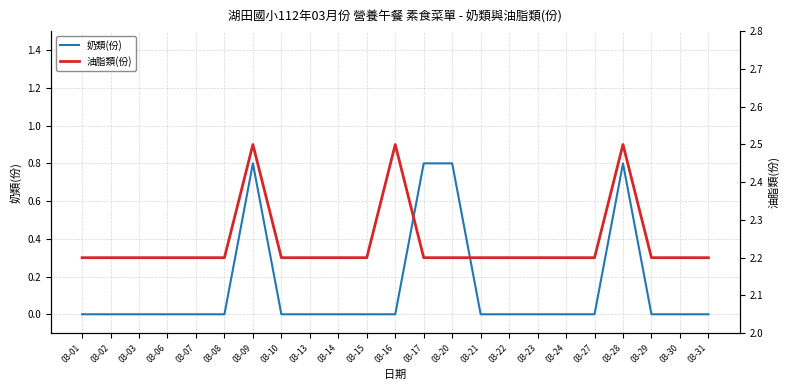

At how many categories does at least one series exceed 1?

23